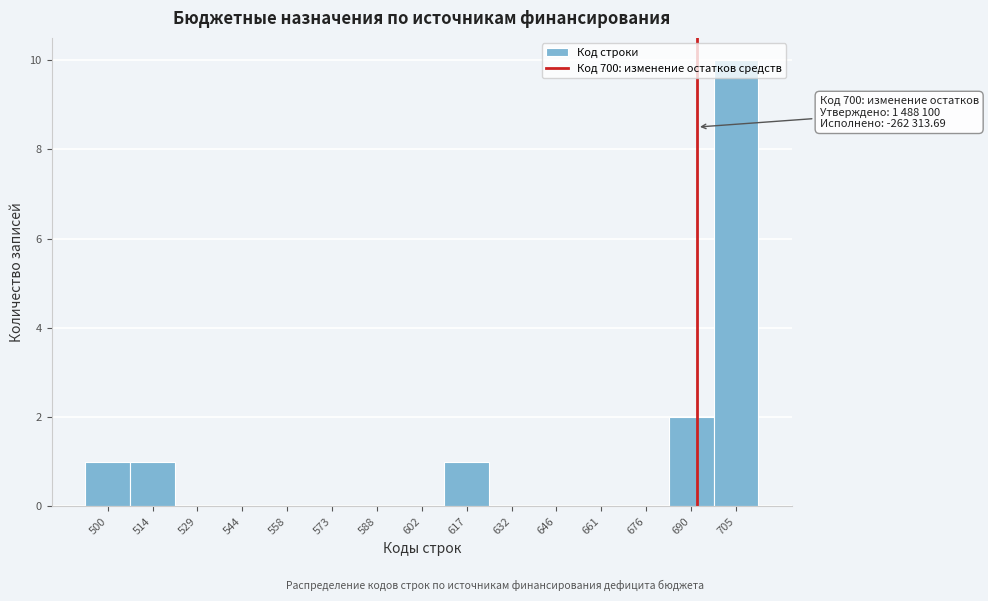

Where is the data nearest to the value 5?

690